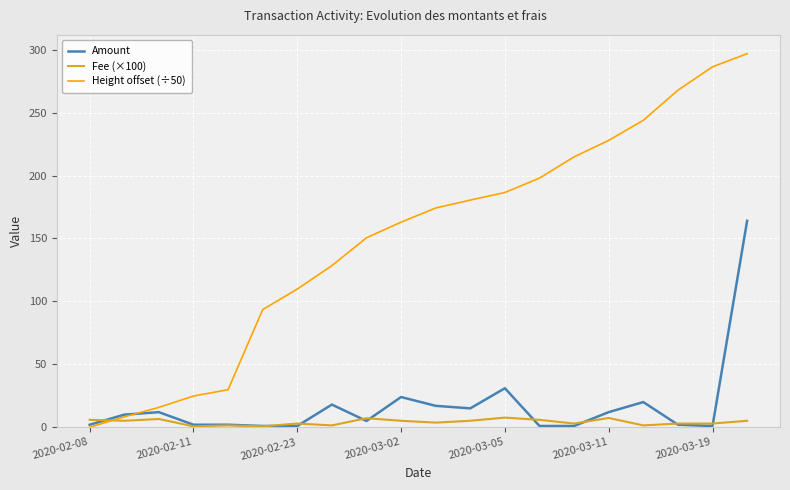

Rank the series by their maximum value, from lowest to highest.

Fee (×100), Amount, Height offset (÷50)